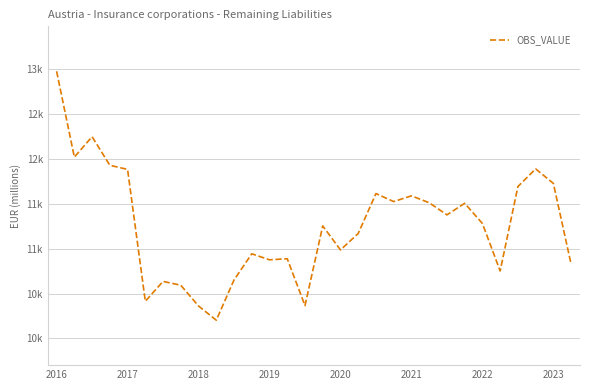

Is this an area chart (filled region under the line)?

No